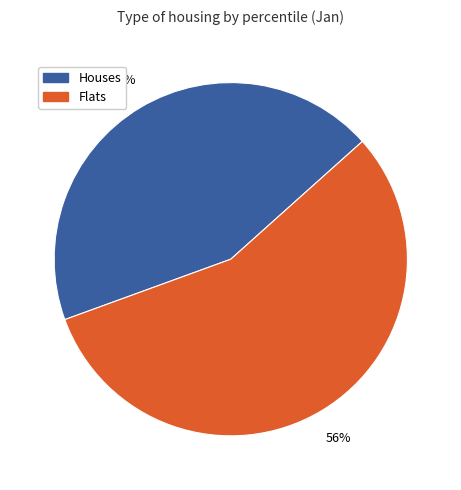

Does any single category account for the majority?

Yes